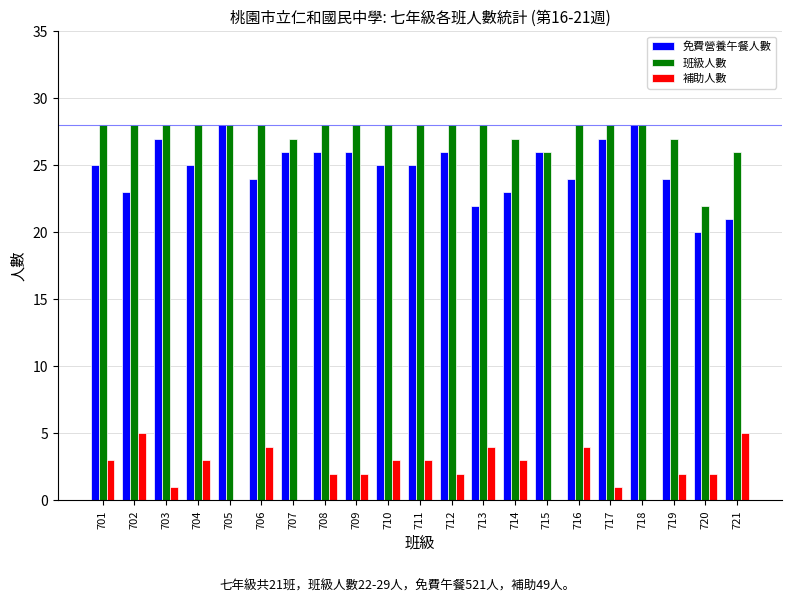

What is the sum of all 補助人數 values?

49